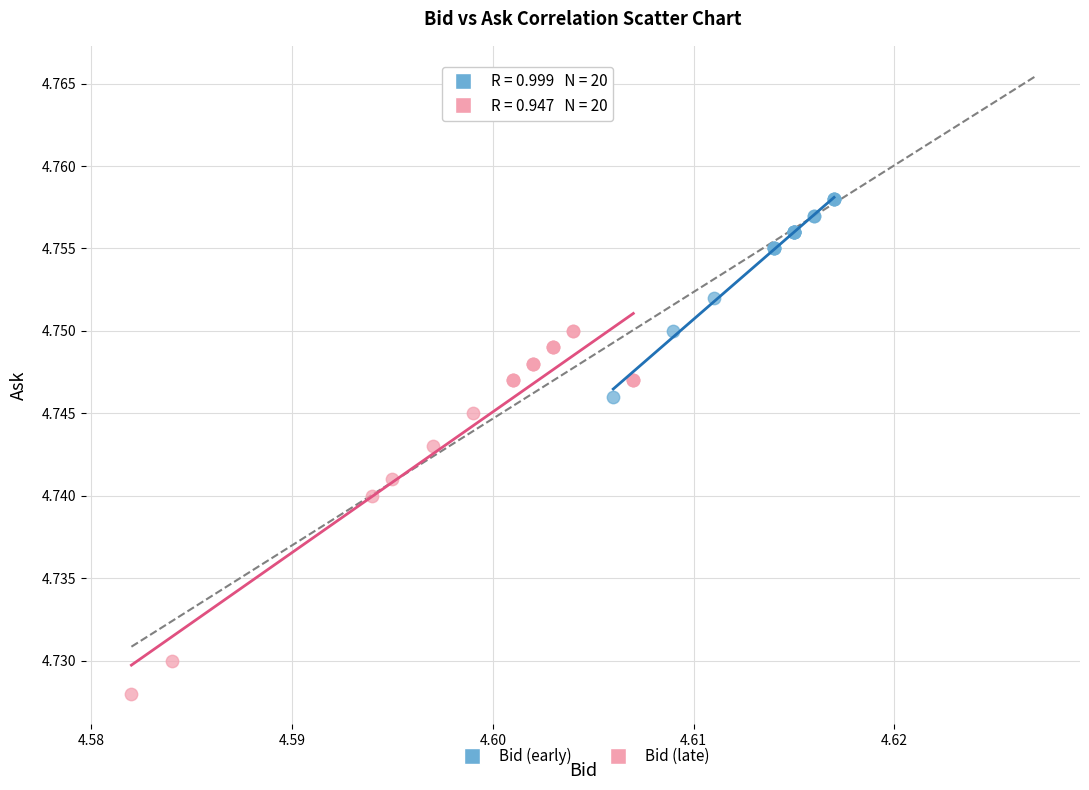

Which series contains the highest Y value?

Bid (early)